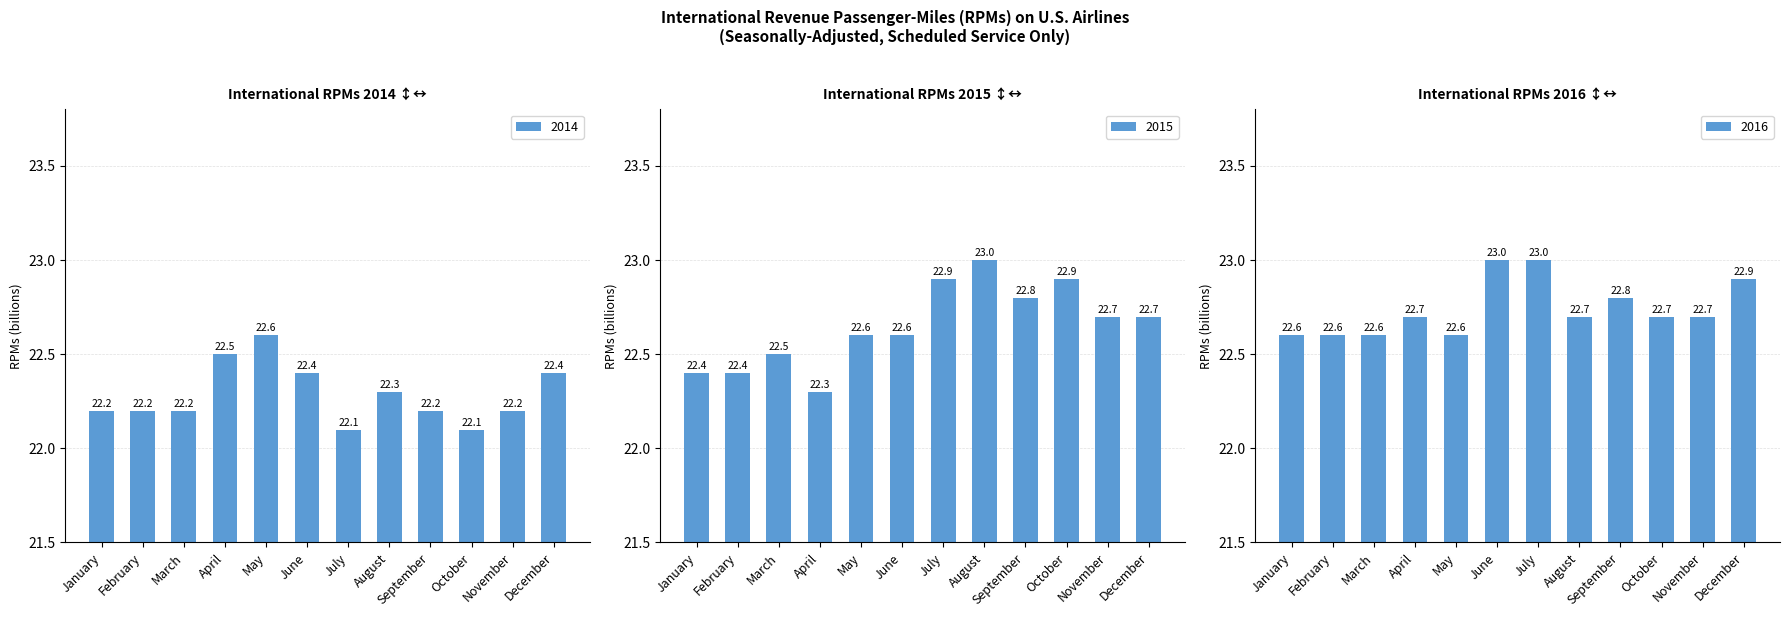

What is the maximum value for 2016?

23.0